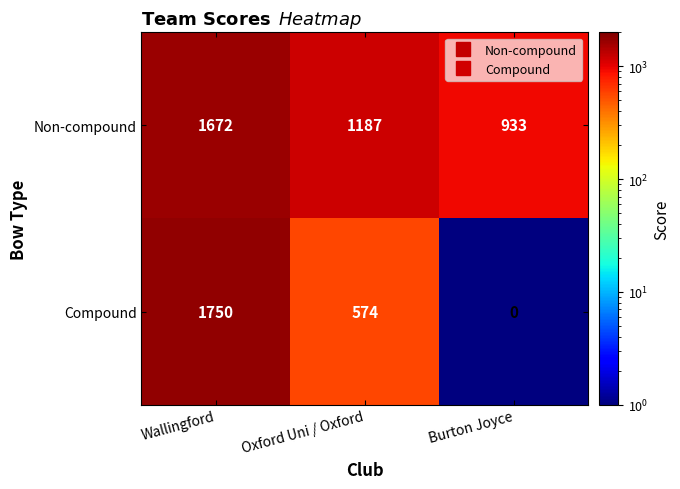

What is the sum of the Compound values at Wallingford and Burton Joyce?

1750